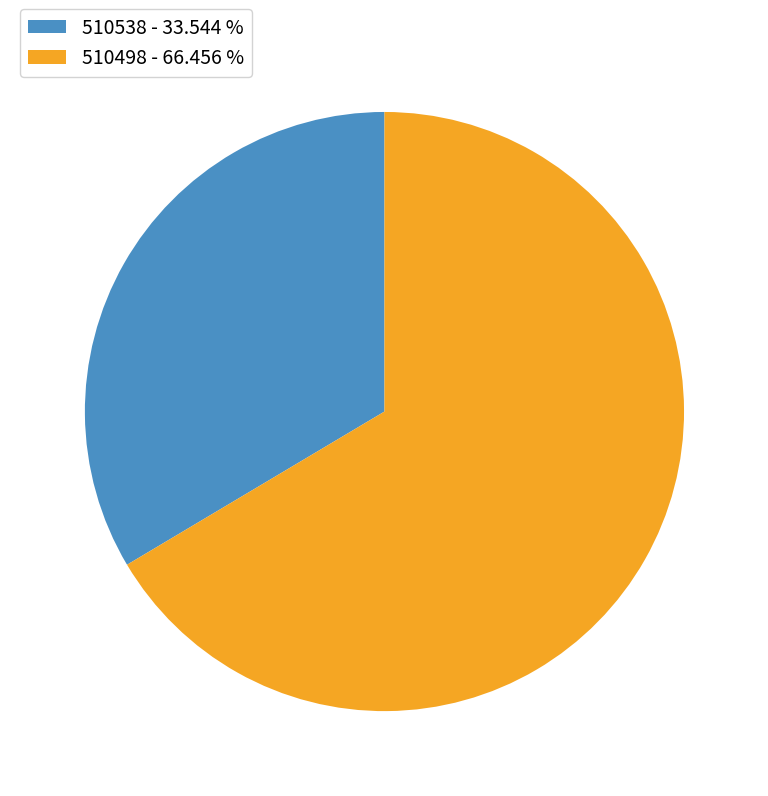

Combined, do 510498 - 66.456 % and 510538 - 33.544 % account for over 50%?

Yes